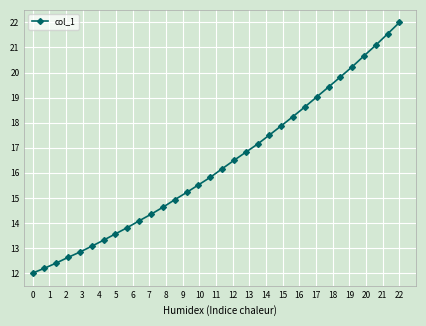

What is the difference between the second highest and second lowest values?

9.3